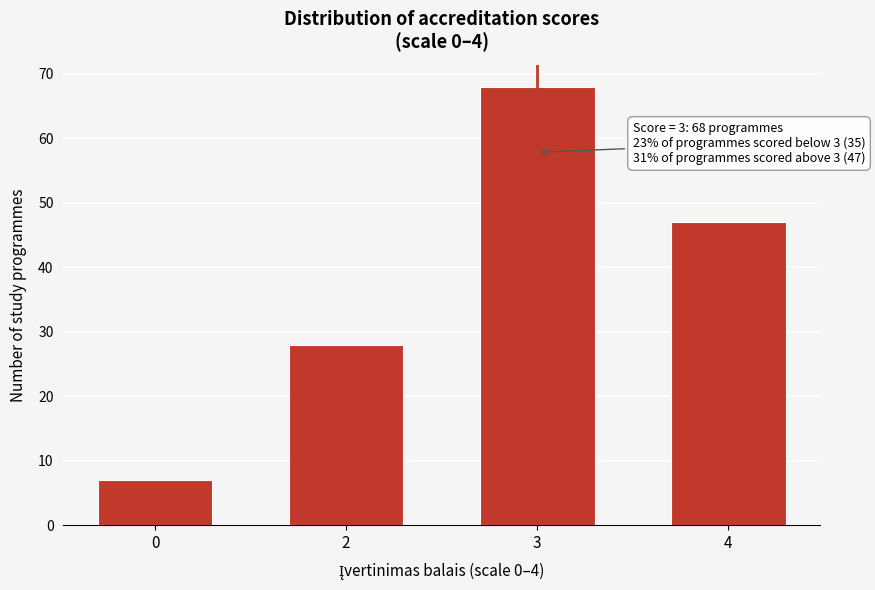

Reading right to left, list all the values displayed in this chart.

4=47	3=68	2=28	0=7